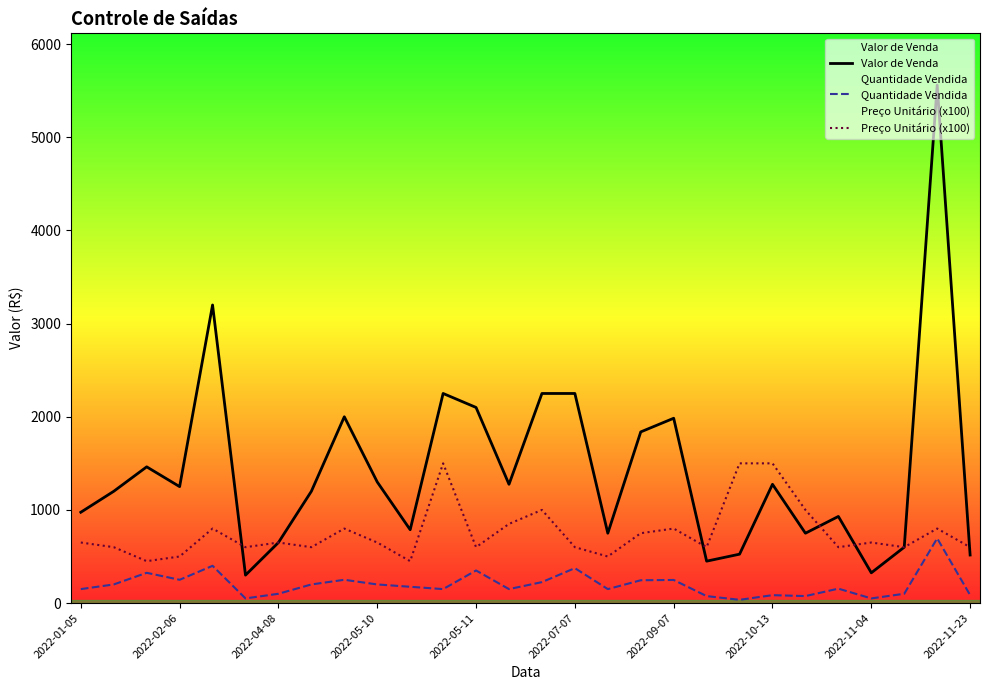

What is the average value of the Valor de Venda series?

1426.9